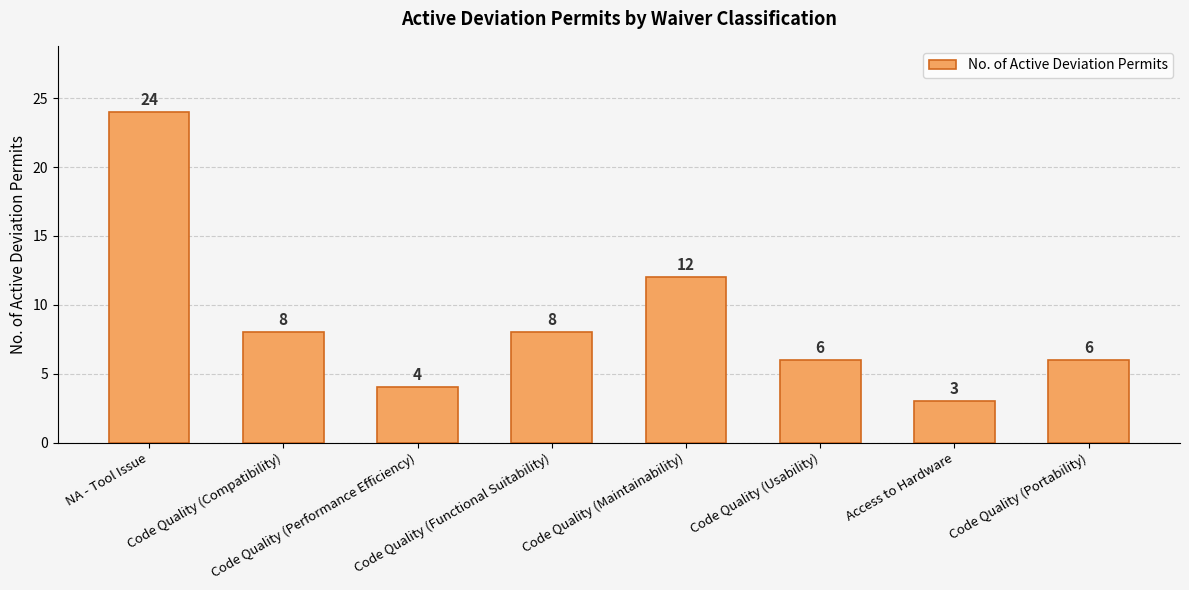

Reading left to right, what are all the values shown in this chart?

NA - Tool Issue=24	Code Quality (Compatibility)=8	Code Quality (Performance Efficiency)=4	Code Quality (Functional Suitability)=8	Code Quality (Maintainability)=12	Code Quality (Usability)=6	Access to Hardware=3	Code Quality (Portability)=6